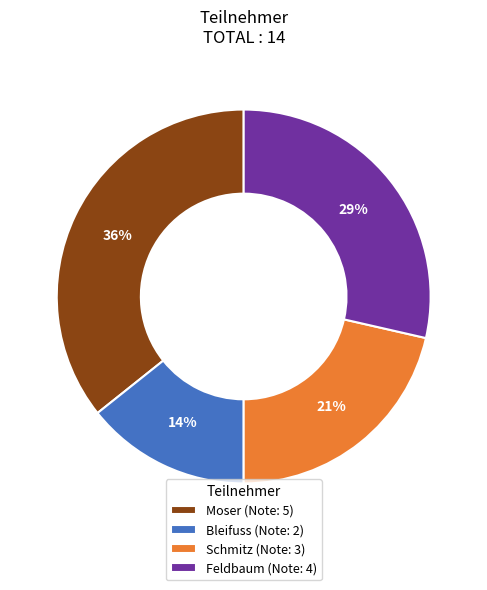

Rank the categories by value from highest to lowest.

Moser, Feldbaum, Schmitz, Bleifuss